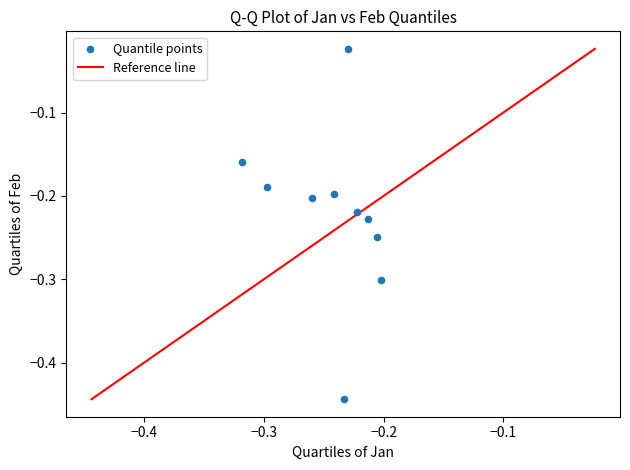

What is the range of Y values (max minus min)?

0.4